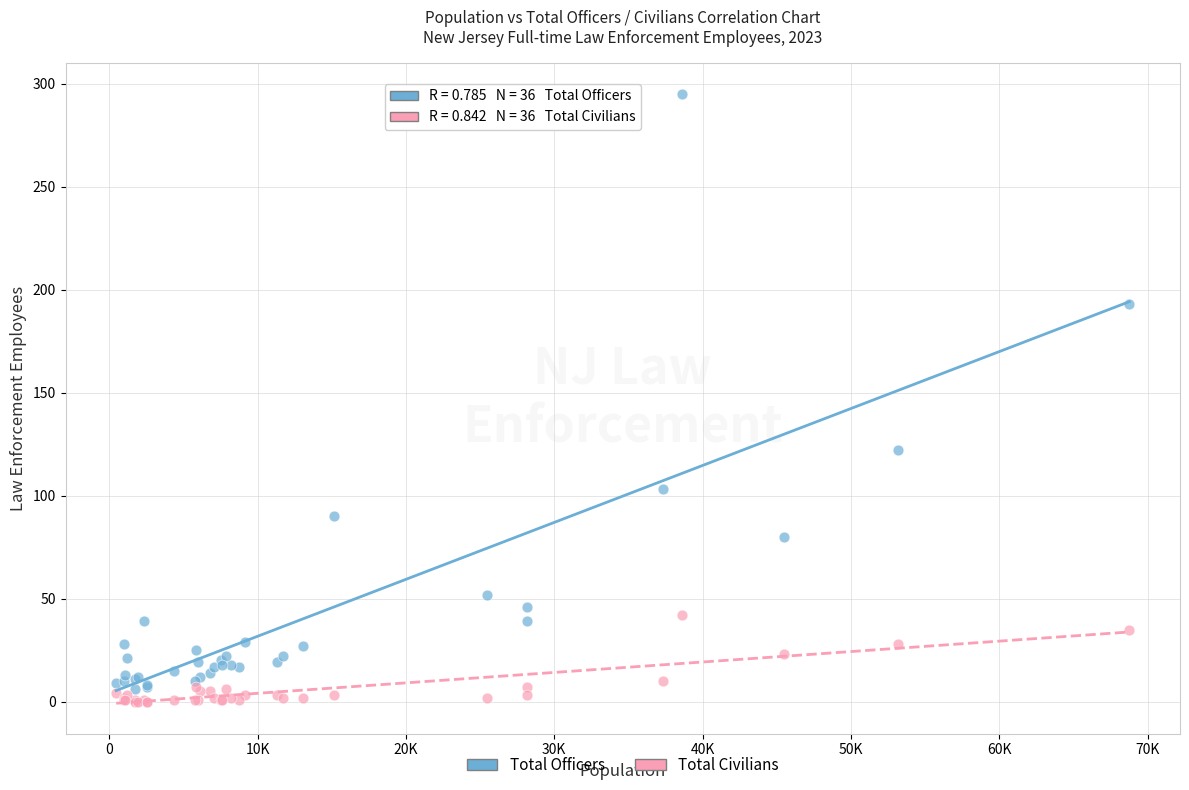

Across all series, what Y value is closest to 147?

122